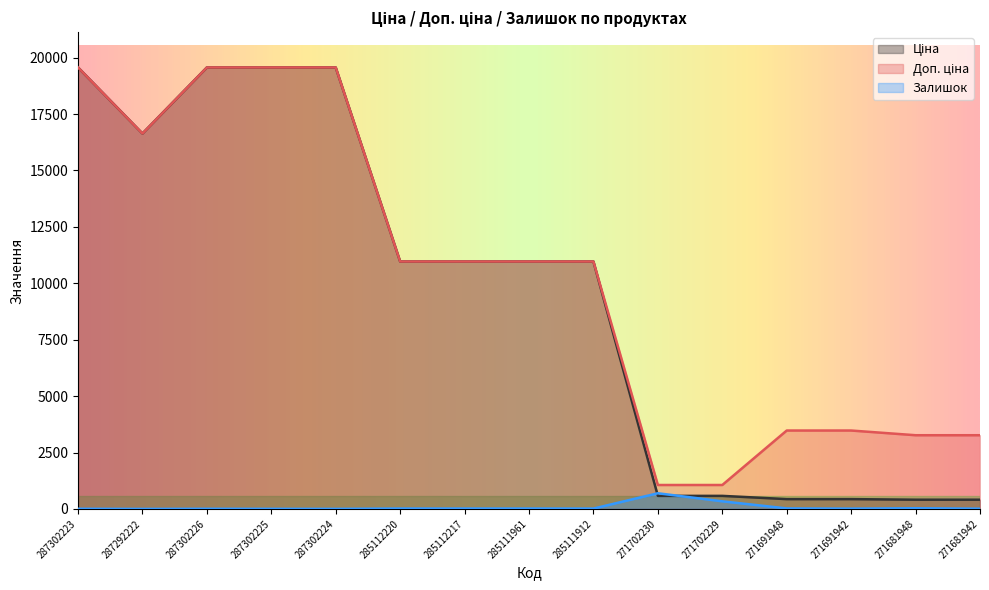

How many data points in Доп. ціна are less than 10964?

6